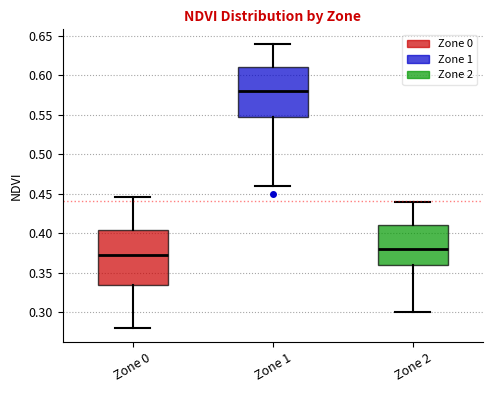

Where does the median line of the box for Zone 0 sit on the y-axis? The values are not printed on the chart, so give them approximately, as read against the axis.

0.375